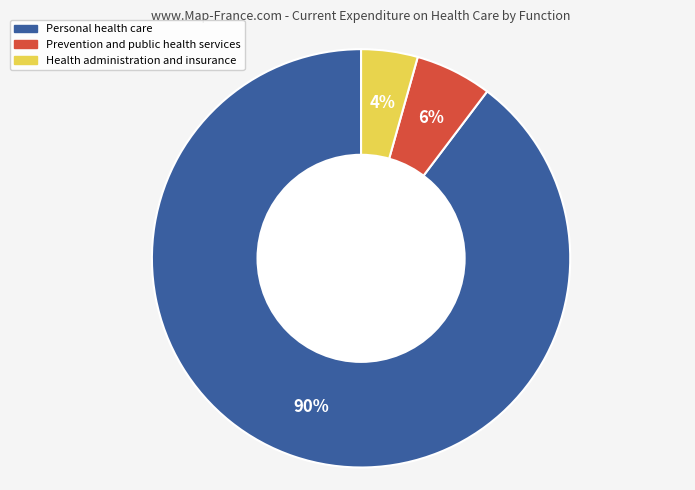

To the nearest percent, what portion does Personal health care represent?

90%